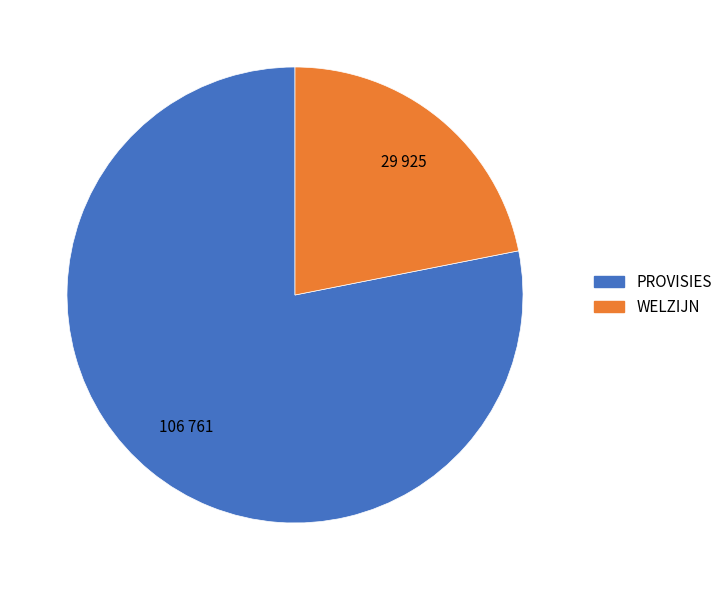

Between PROVISIES and WELZIJN, which is larger?

PROVISIES